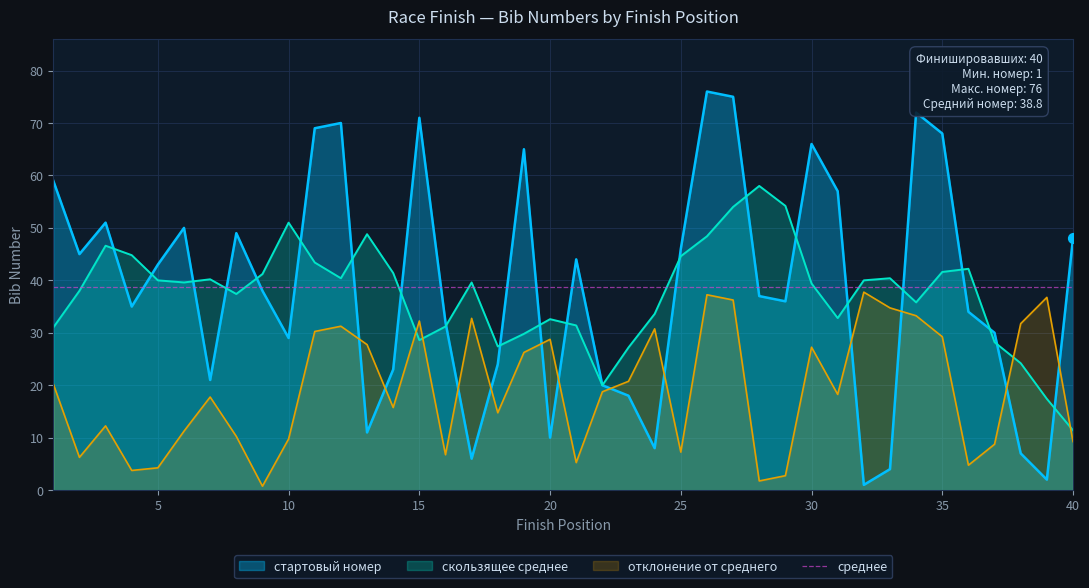

Approximately how many times larger is the value at 1 compared to 13?

5.4